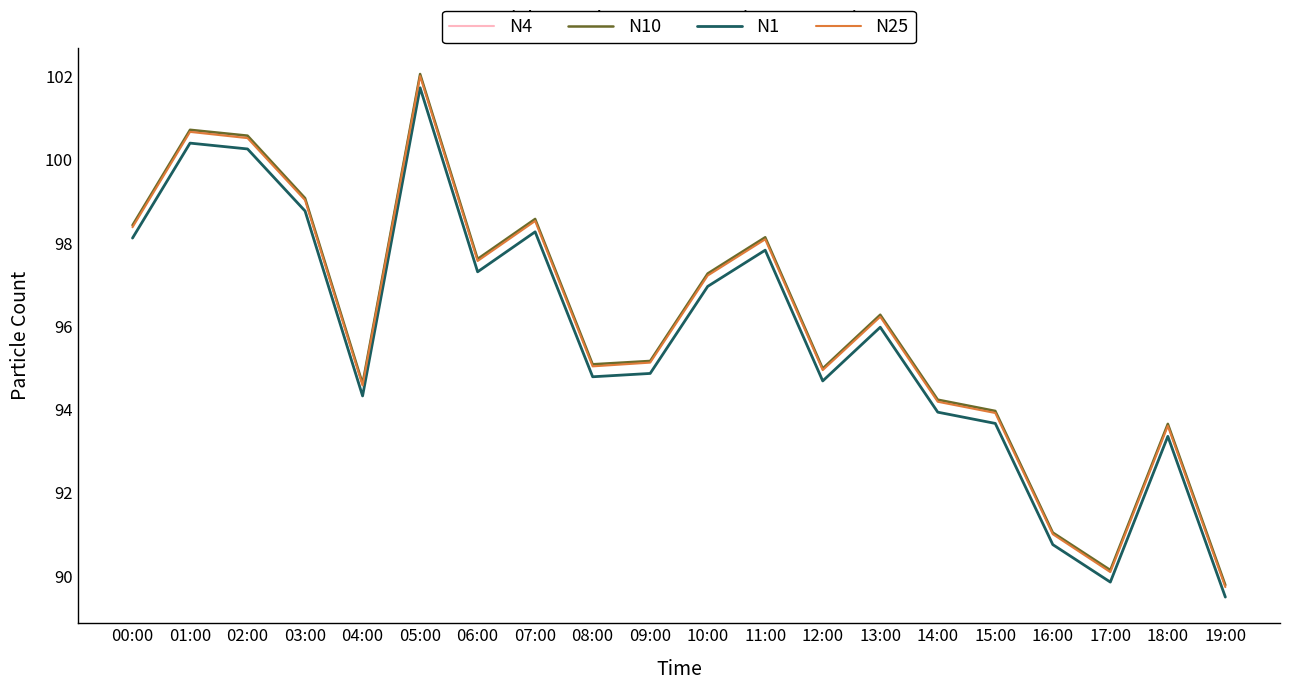

What position from the left is 13:00?

14